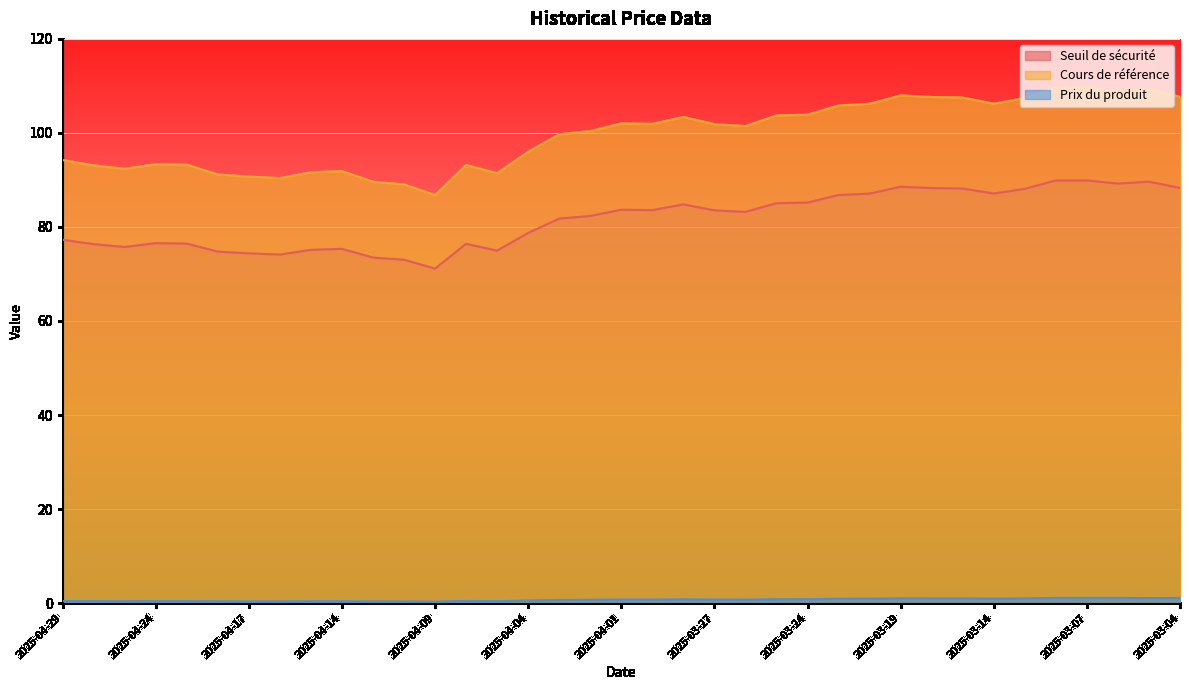

What position from the left is 2025-04-17?

7